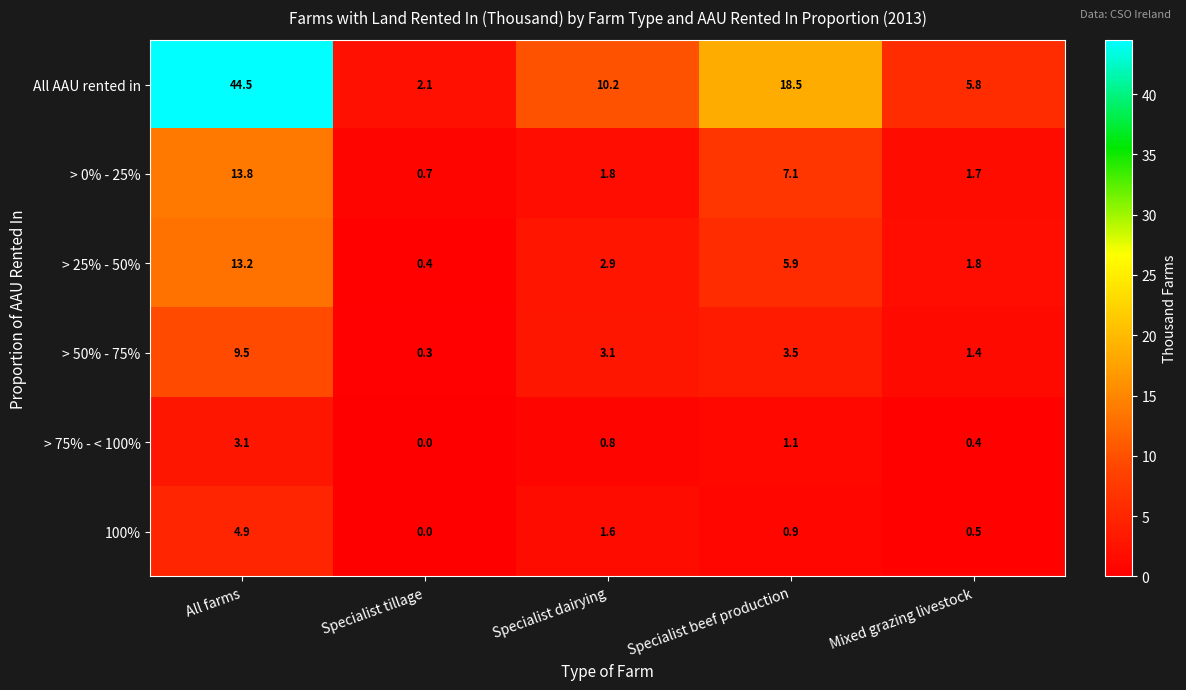

Reading left to right, extract all data points from this chart.

All AAU rented in: 44.5	2.1	10.2	18.5	5.8
> 0% - 25%: 13.8	0.7	1.8	7.1	1.7
> 25% - 50%: 13.2	0.4	2.9	5.9	1.8
> 50% - 75%: 9.5	0.3	3.1	3.5	1.4
> 75% - < 100%: 3.1	0.0	0.8	1.1	0.4
100%: 4.9	0.0	1.6	0.9	0.5